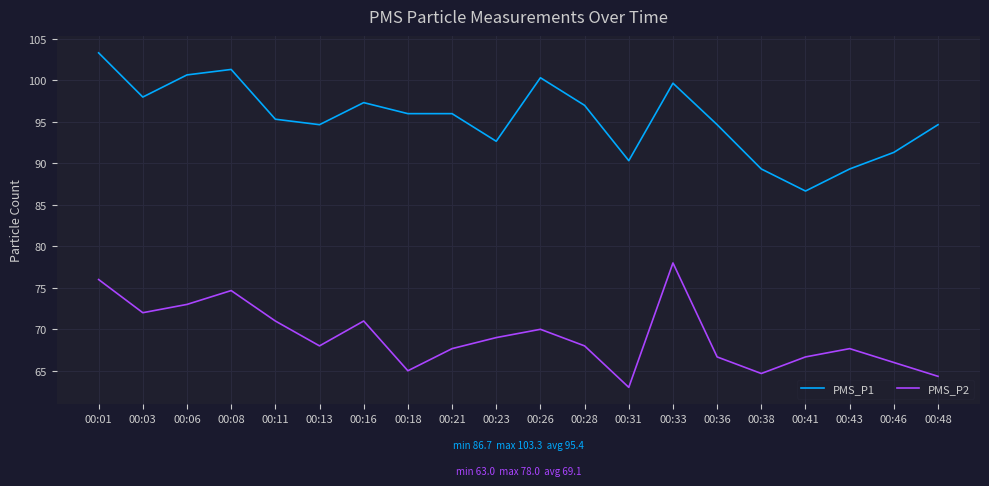

True or false: PMS_P1 has a value of 27.6 at 00:03.

False